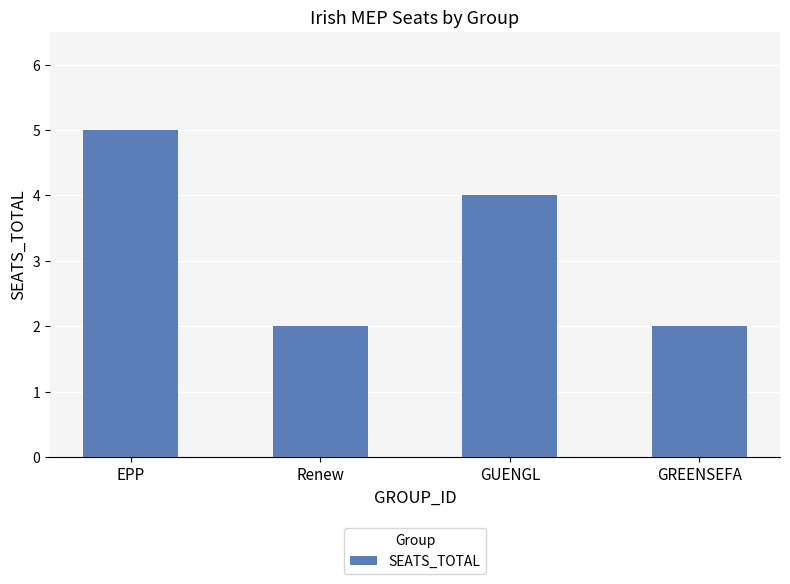

How many bars are there in total?

4